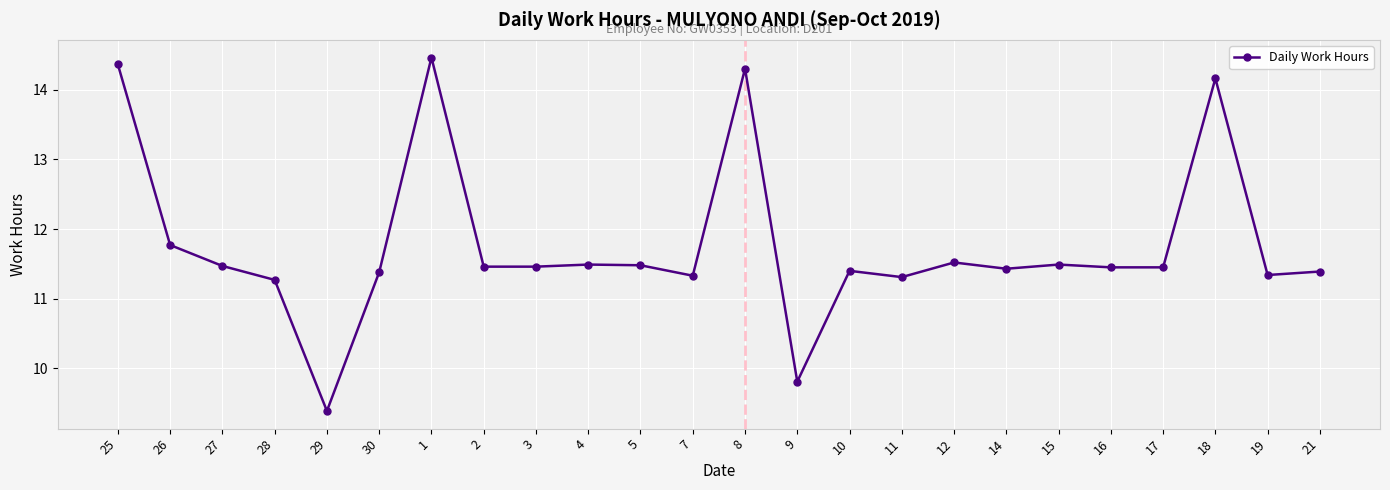

What is the sum of the values at 7 and 15?

22.8